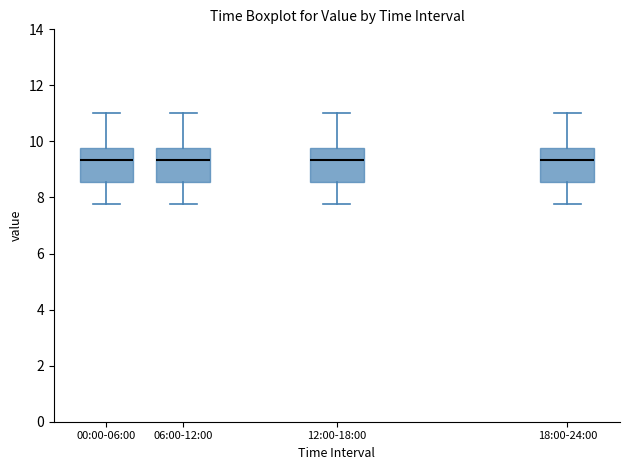

Reading left to right, transcribe this box plot: for each box, give where its median line is, the range the box spans, and where its two whiskers end, as read against the y-axis. The values are not printed on the chart, so give them approximately, as read against the axis.

00:00-06:00: median 9.4, box 8.6 to 9.8, whiskers 7.8 to 11.0
06:00-12:00: median 9.4, box 8.6 to 9.8, whiskers 7.8 to 11.0
12:00-18:00: median 9.4, box 8.6 to 9.8, whiskers 7.8 to 11.0
18:00-24:00: median 9.4, box 8.6 to 9.8, whiskers 7.8 to 11.0